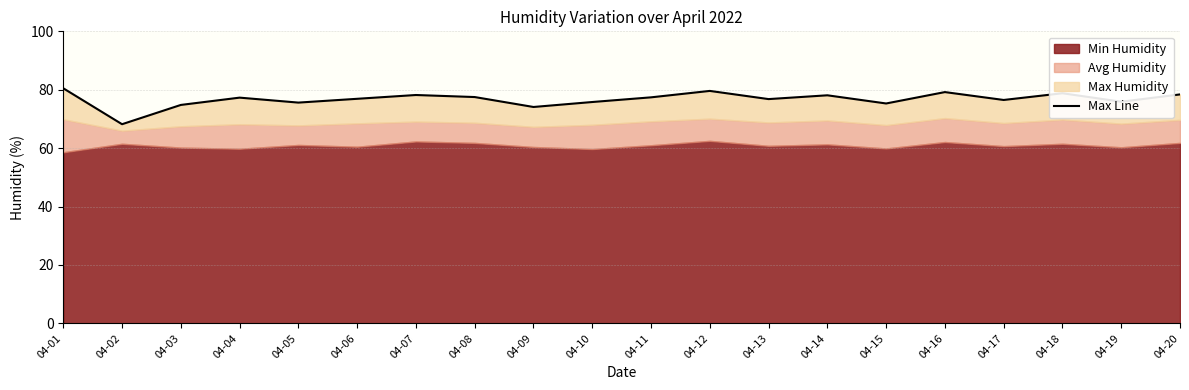

Where is the first local maximum?

04-04